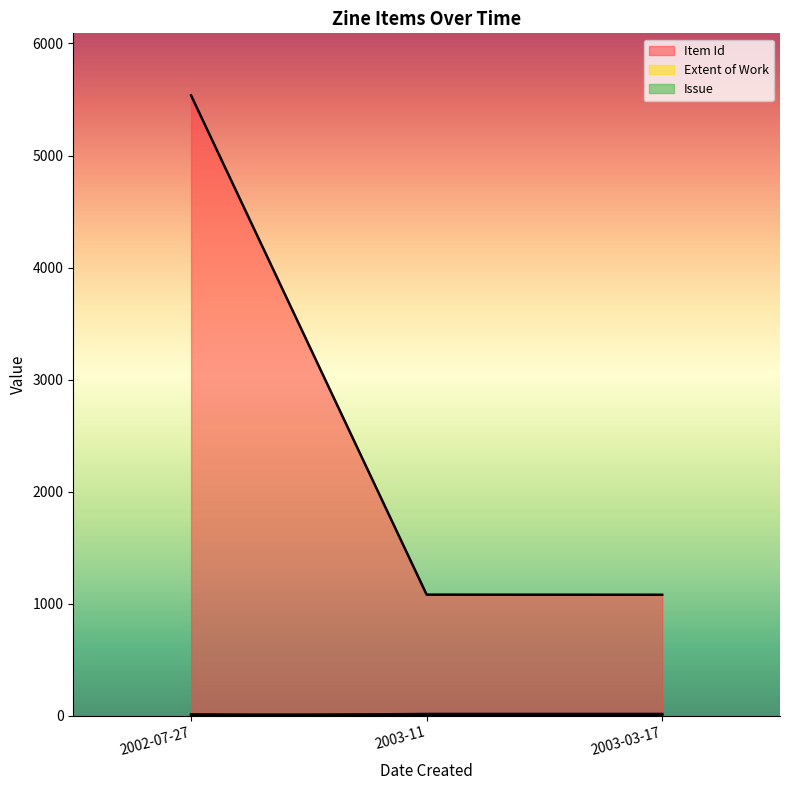

The value of Issue at 2003-03-17 is 8. True or false?

False